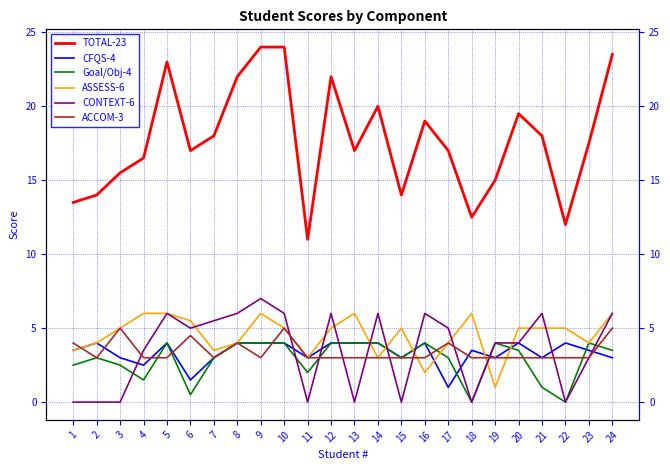

How many ACCOM-3 values are between 3 and 4?

20